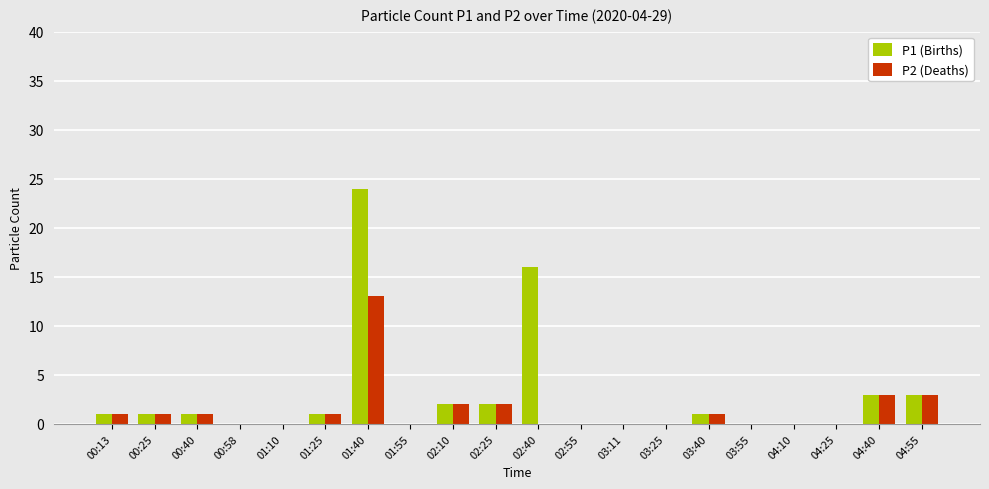

At which category is the sum across all series the highest?

01:40